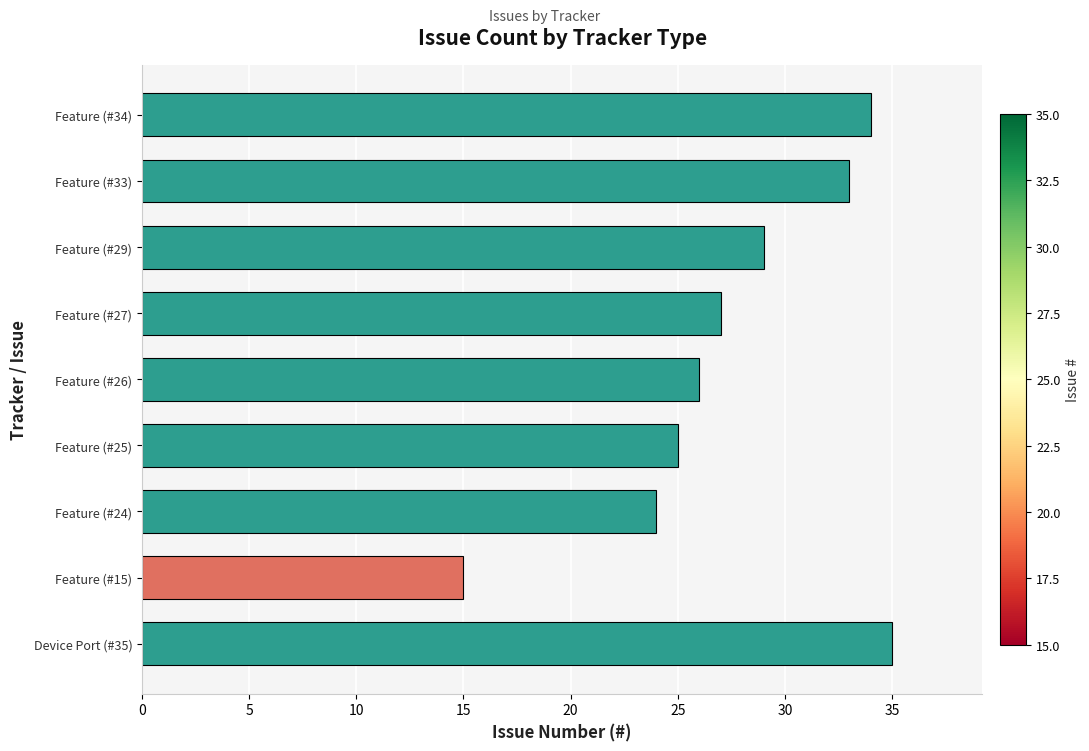

List the labels in order of value, smallest first.

Feature (#15), Feature (#24), Feature (#25), Feature (#26), Feature (#27), Feature (#29), Feature (#33), Feature (#34), Device Port (#35)